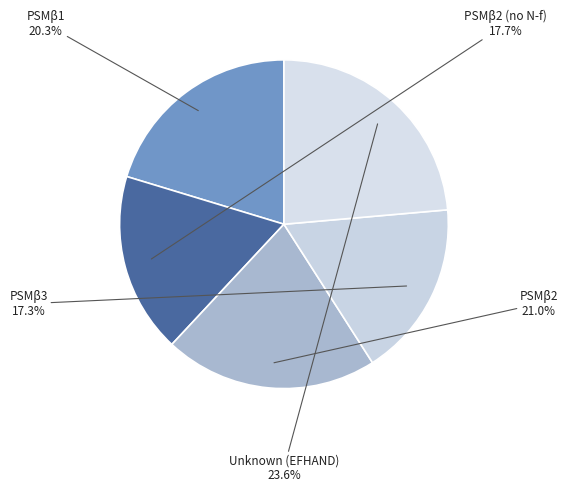

How many slices are in this pie chart?

5